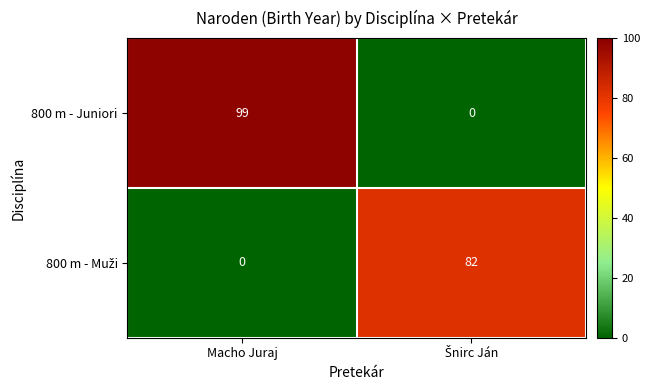

How many series are shown in this chart?

2